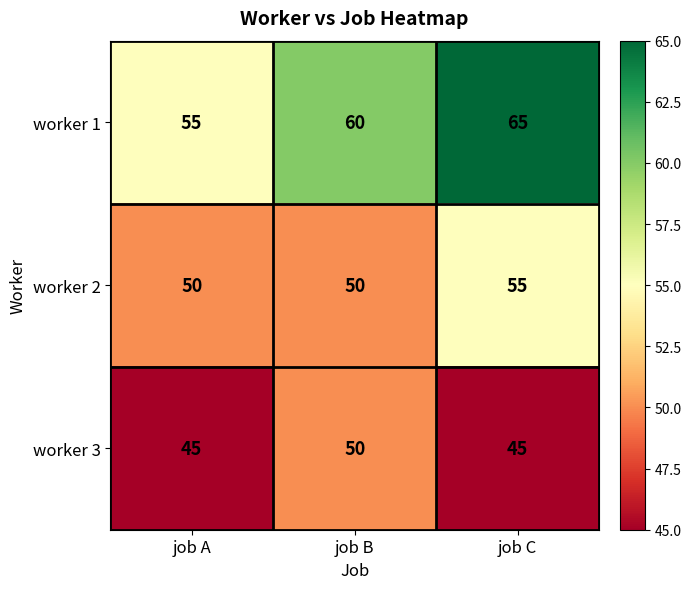

Which series has the widest spread of values?

worker 1